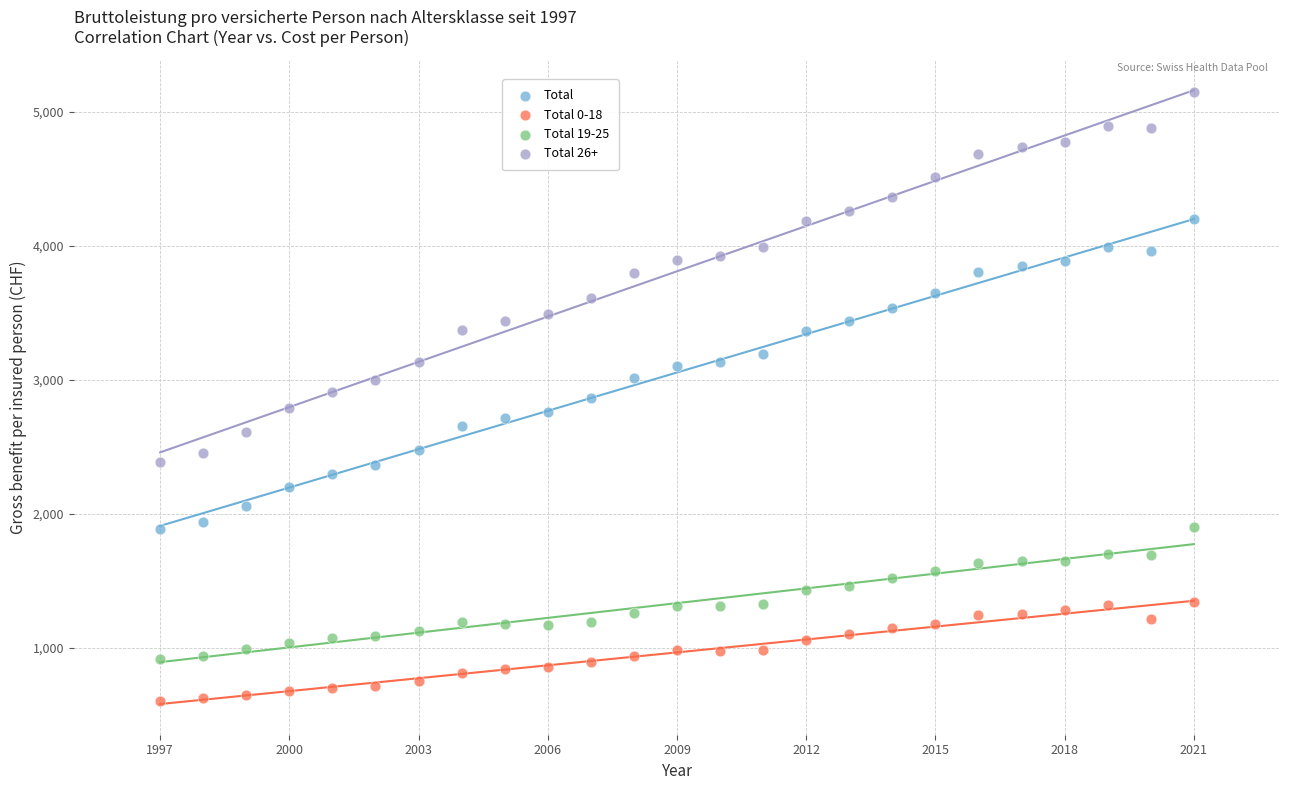

What is the X range (max minus min) for the scatter plot?

24.0